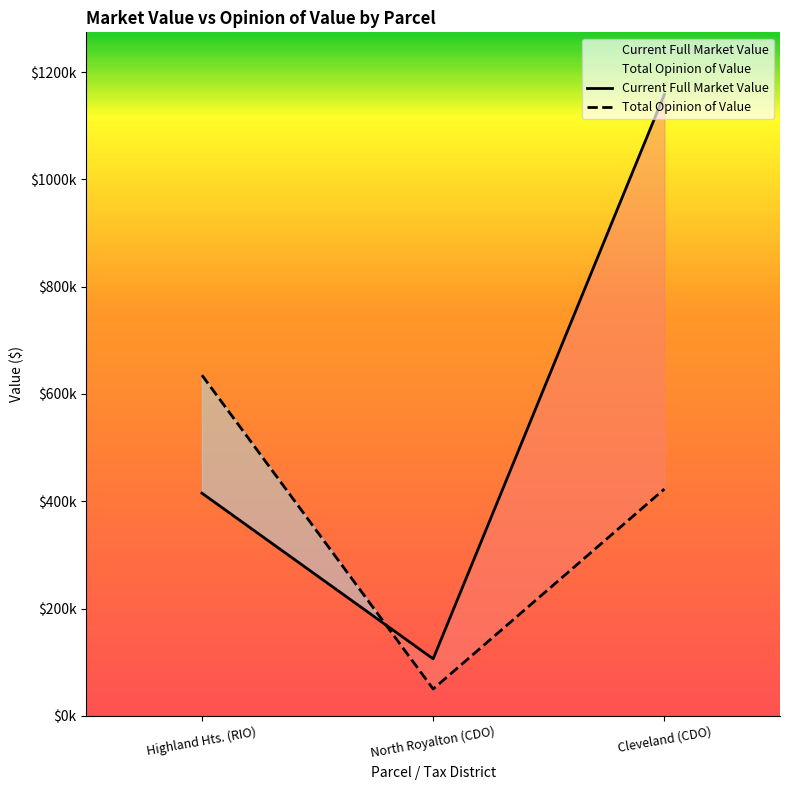

Between Cleveland (CDO) and North Royalton (CDO), which is larger?

Cleveland (CDO)